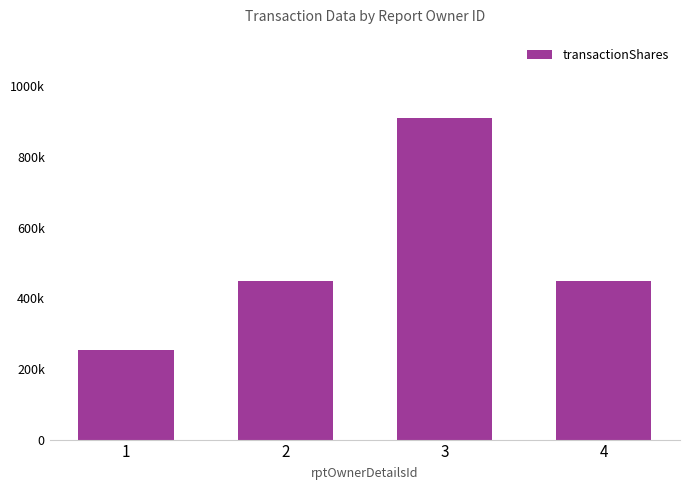

What is the sum of all values?

2063136